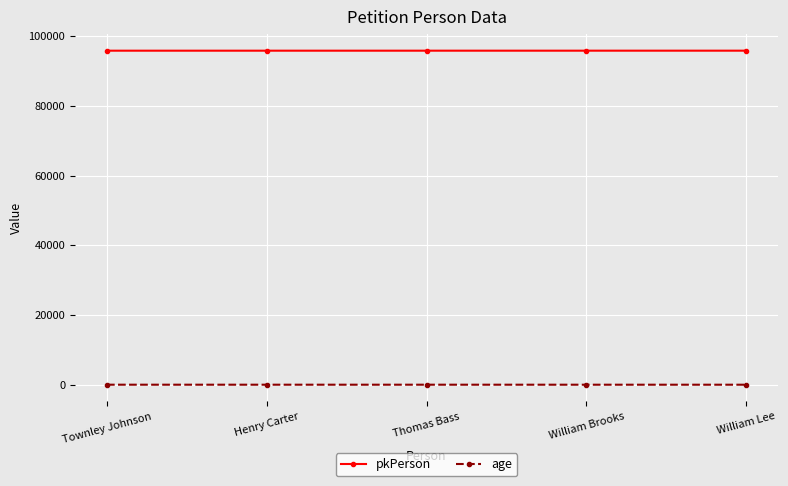

The value of pkPerson at Thomas Bass is 65555. True or false?

False